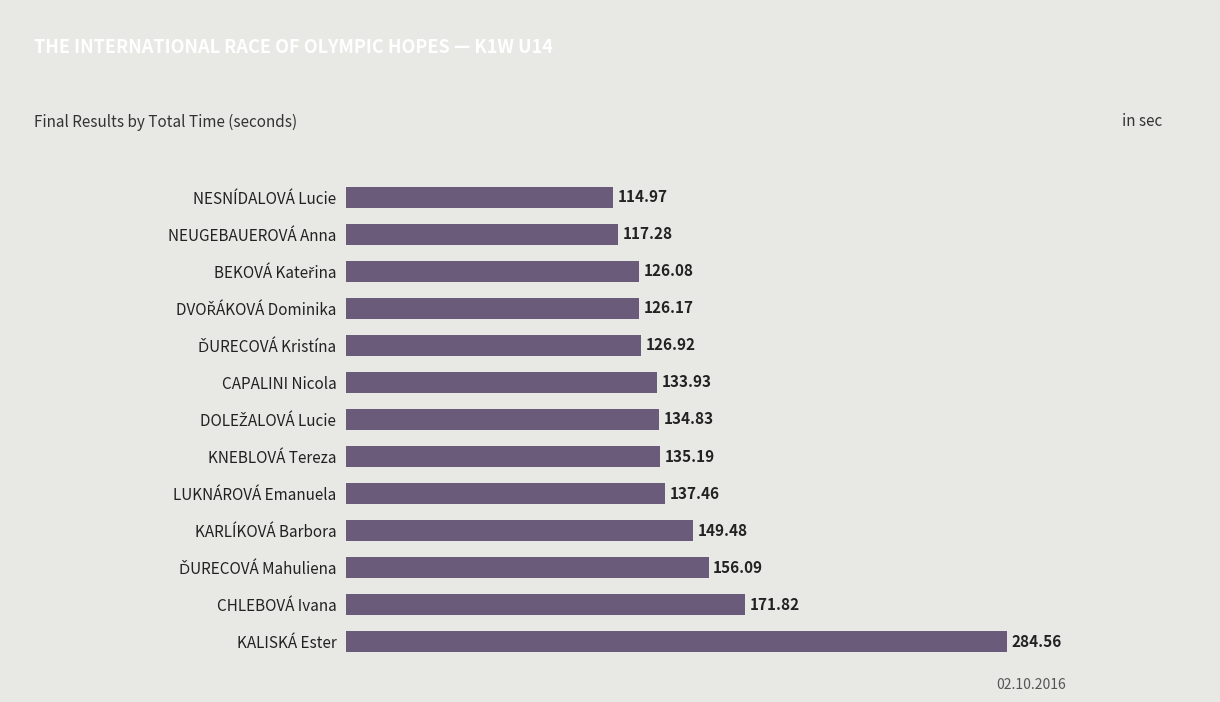

How many data points are less than 134?

6